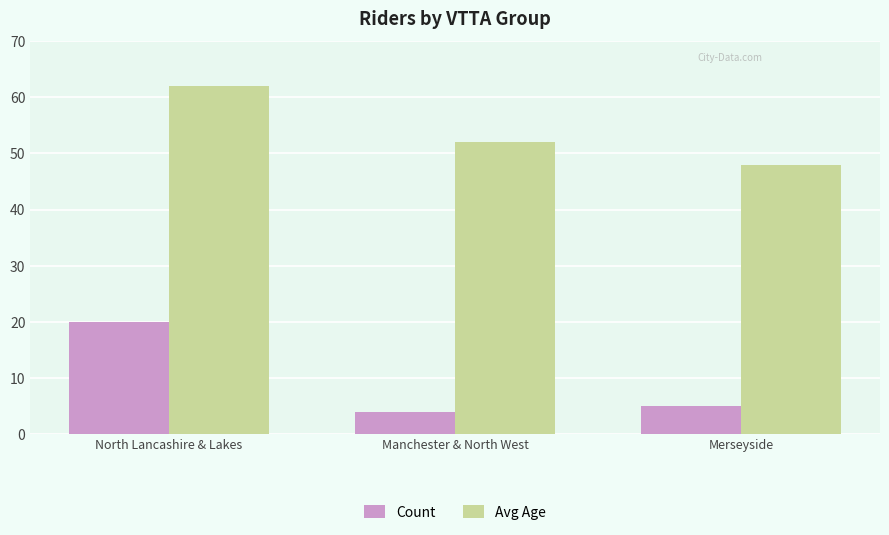

What is the difference between the highest and lowest values at Merseyside?

43